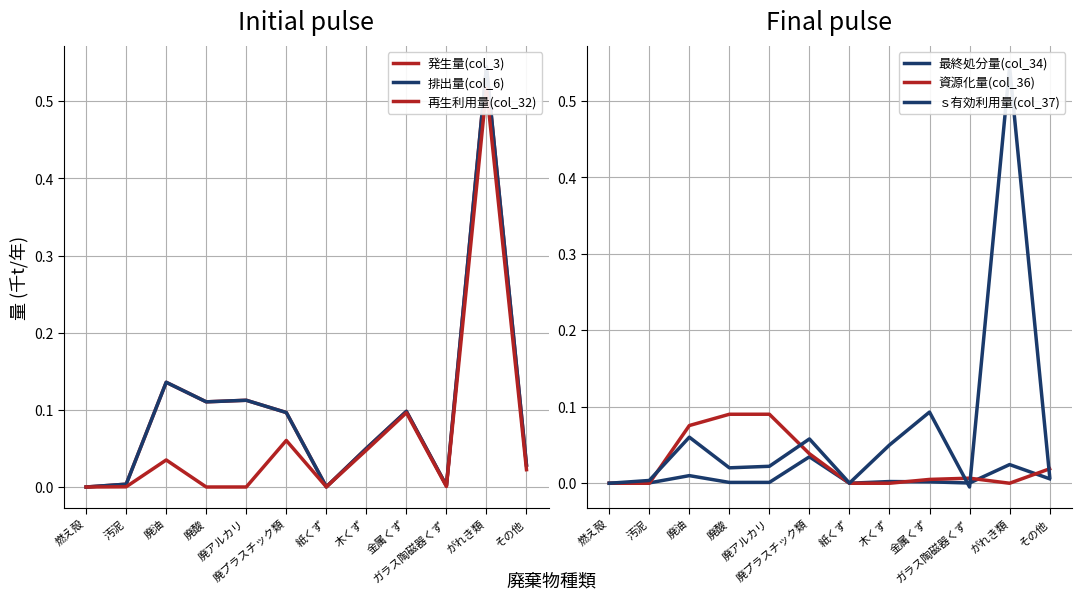

How many data points in 資源化量(col_36) are above 0?

7